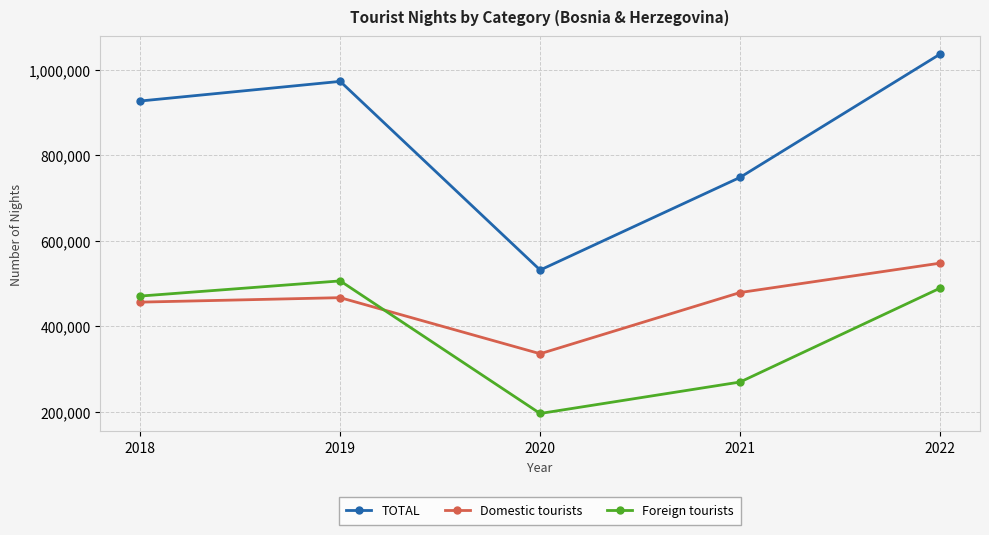

Between 2021 and 2022, which series saw the biggest shift?

TOTAL